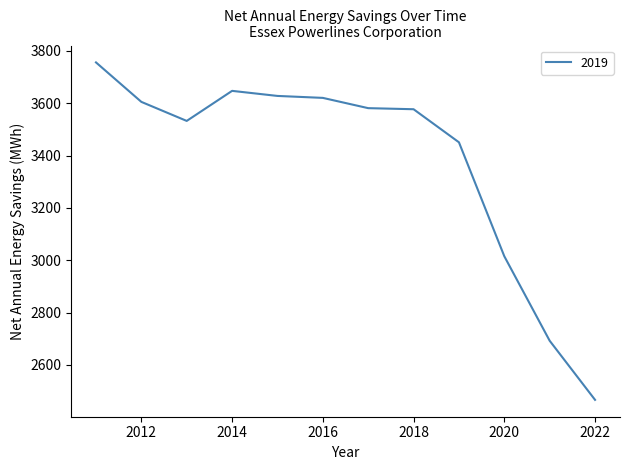

What is the difference between the maximum and minimum values?

1289.3